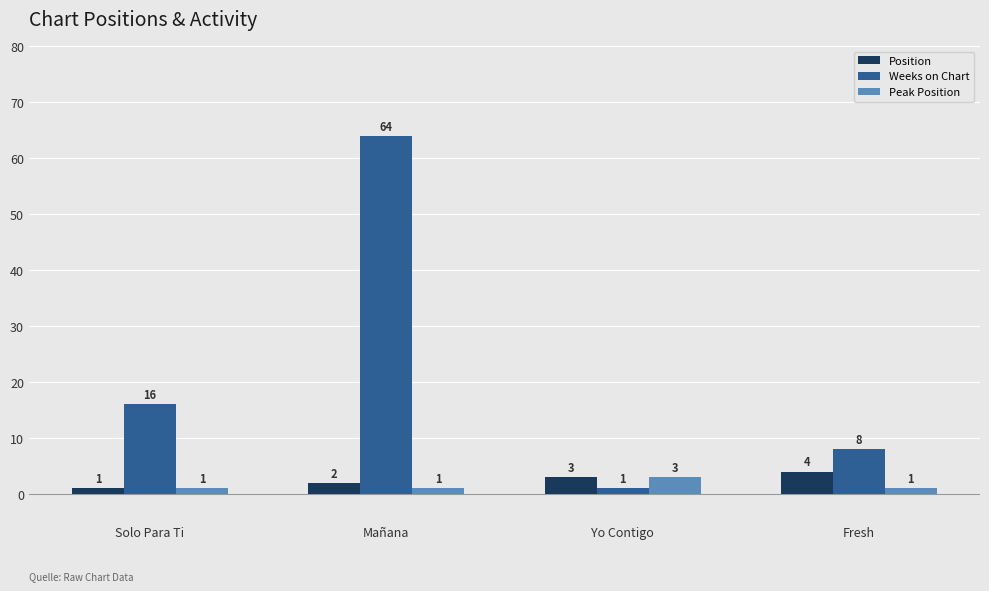

Is it true that Weeks on Chart equals 1 at Yo Contigo?

True